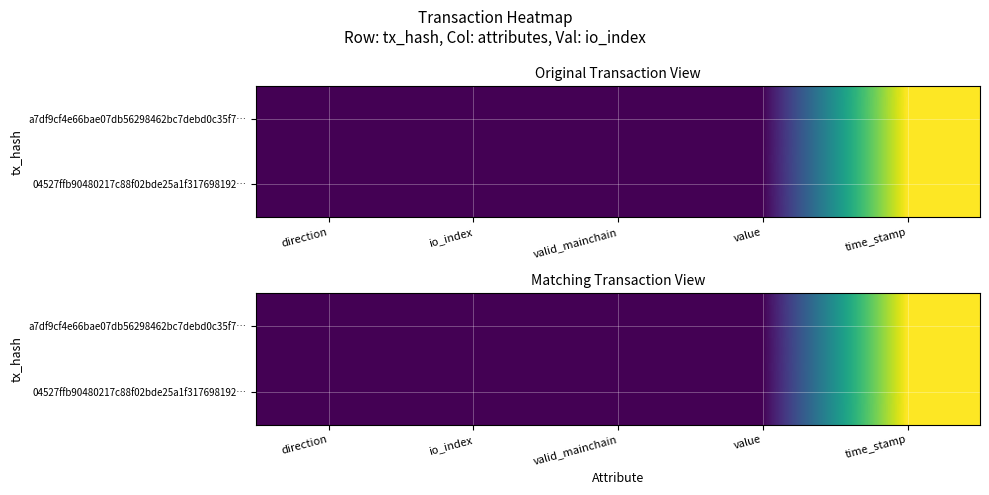

Rank the categories by 04527ffb90480217c88f02bde25a1f317698192… value from lowest to highest.

direction, valid_mainchain, io_index, value, time_stamp